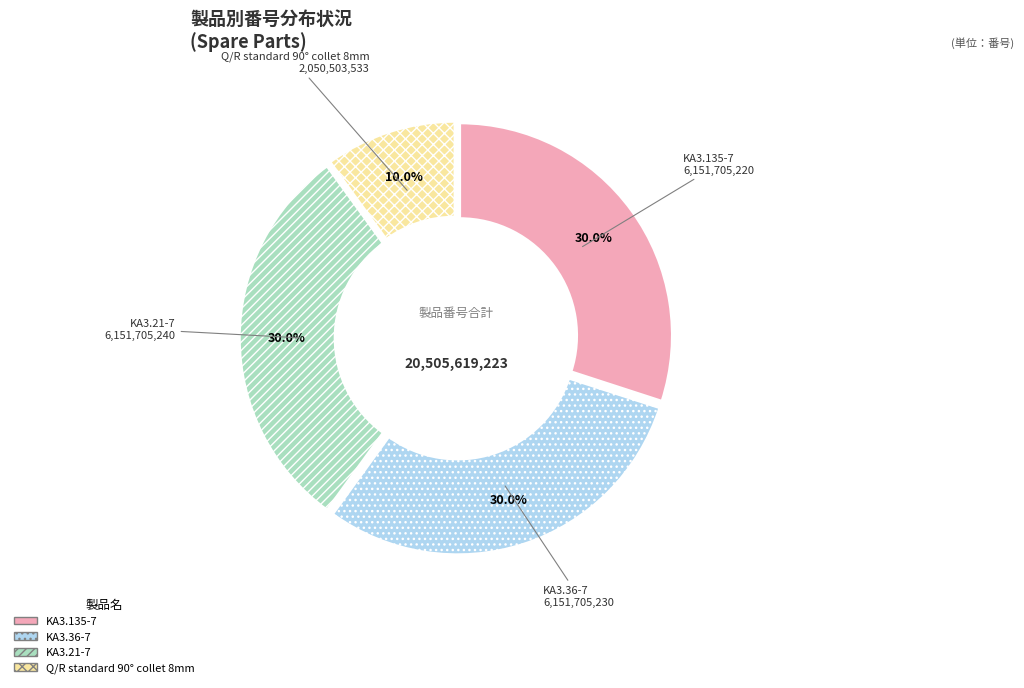

To the nearest percent, what percentage of the pie is KA3.21-7?

30%